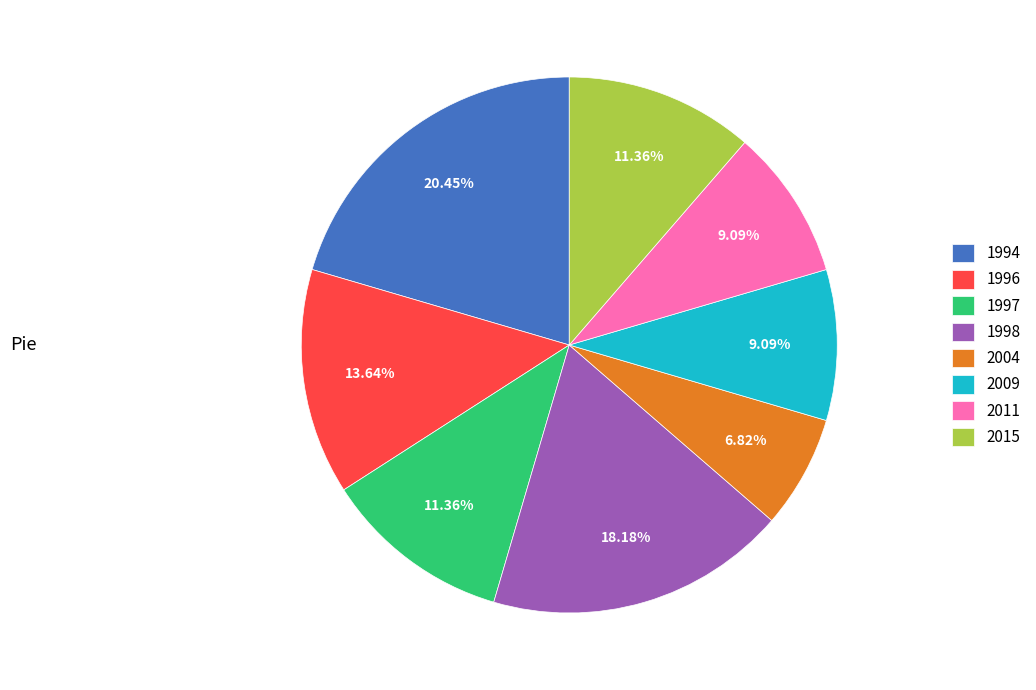

Which category has the biggest portion of the pie?

1994